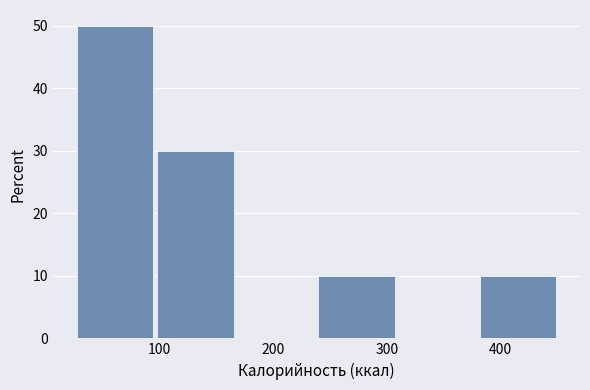

Which range on the x-axis has the tallest bar?

30 to 100